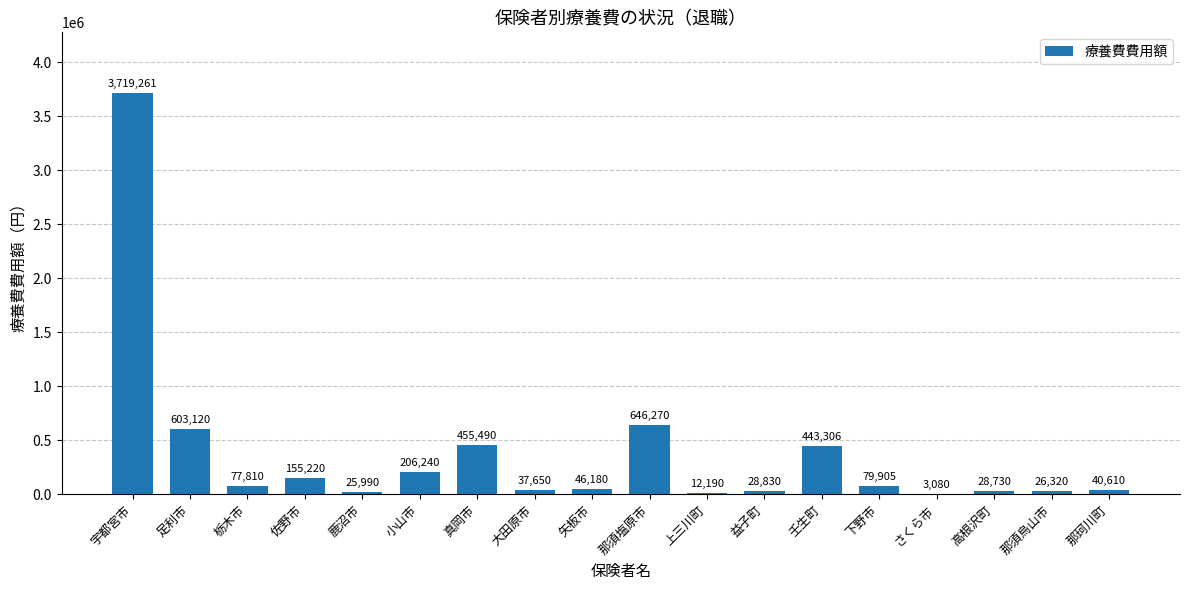

What is the change in value from 小山市 to 矢板市?

-160060